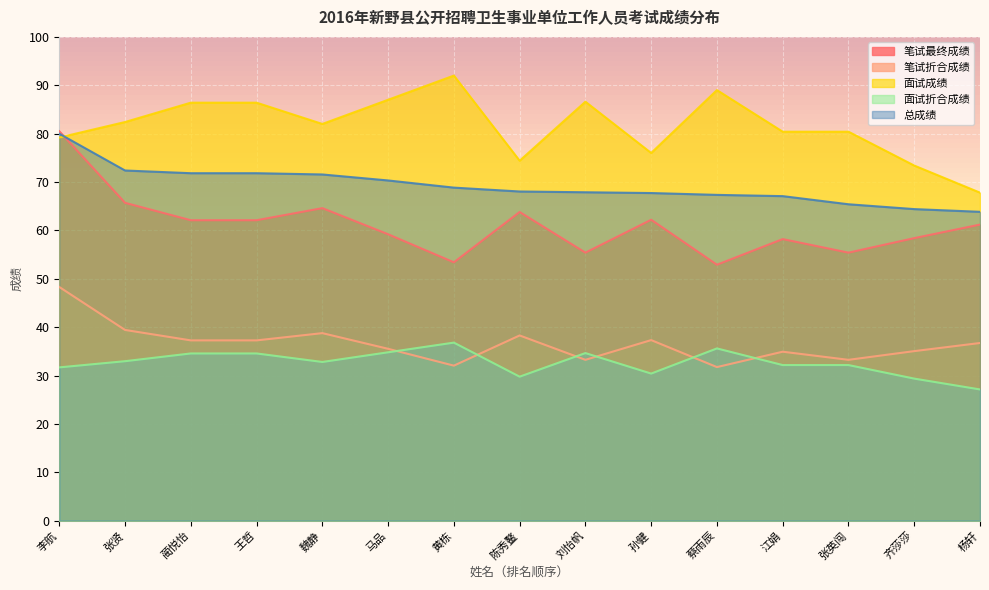

How many distinct data groups are displayed?

5